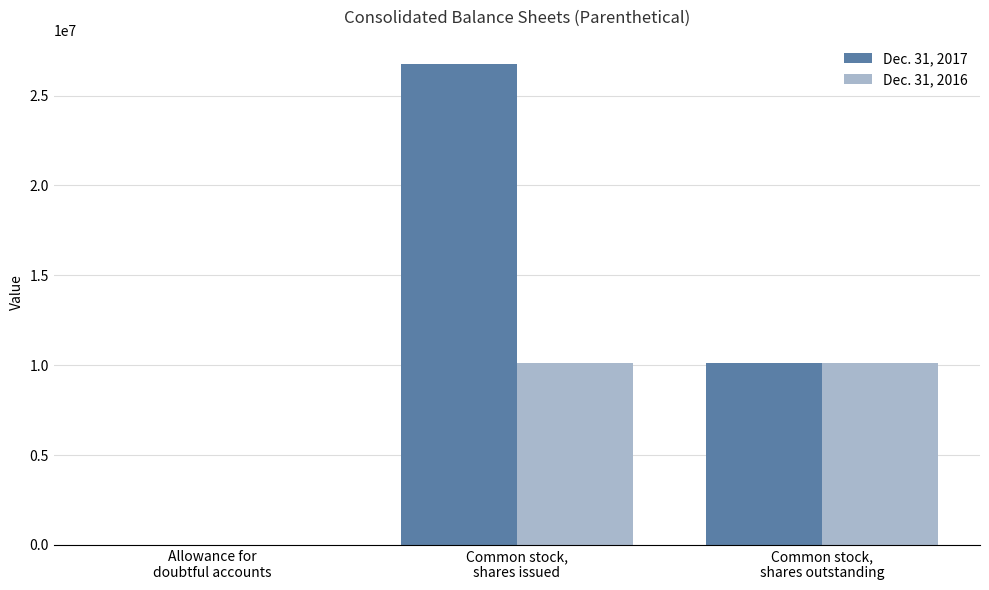

The Dec. 31, 2016 series shows 2299900 at Common stock,
shares issued. True or false?

False